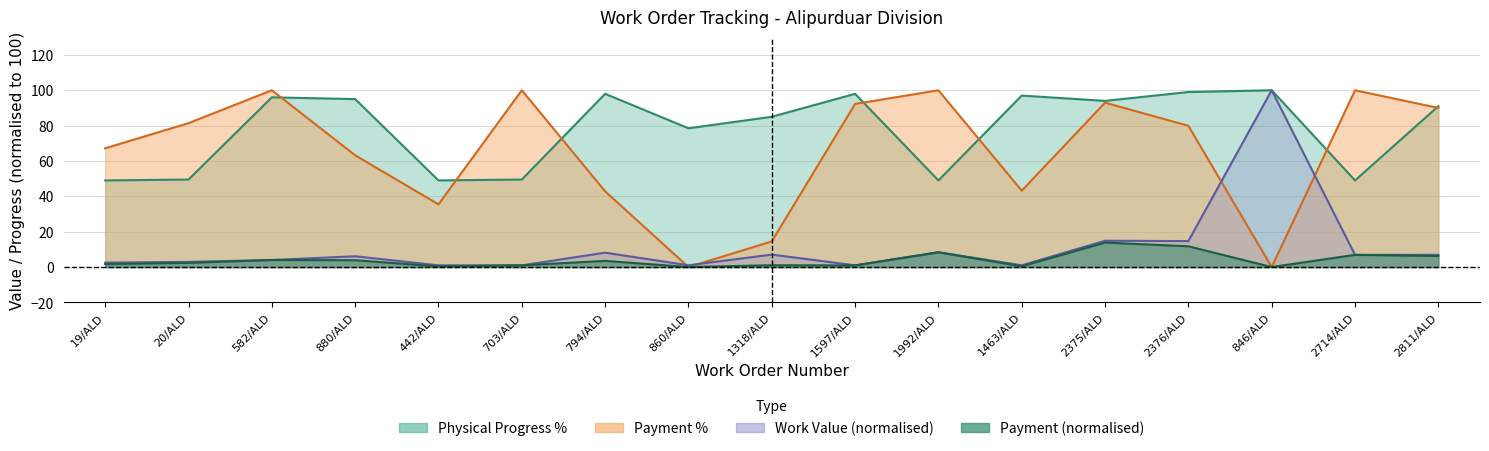

The value of Payment % at 20/ALD is 43.7. True or false?

False